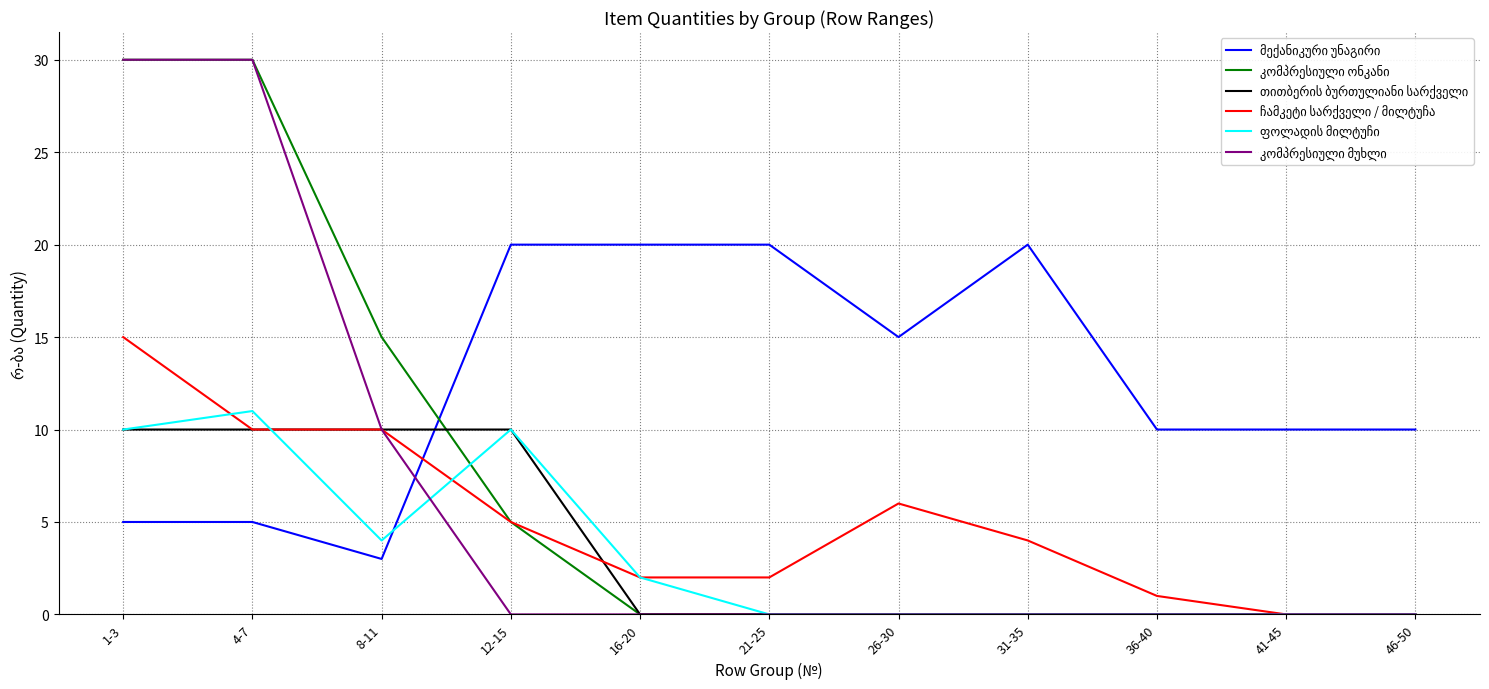

What position from the left is 31-35?

8